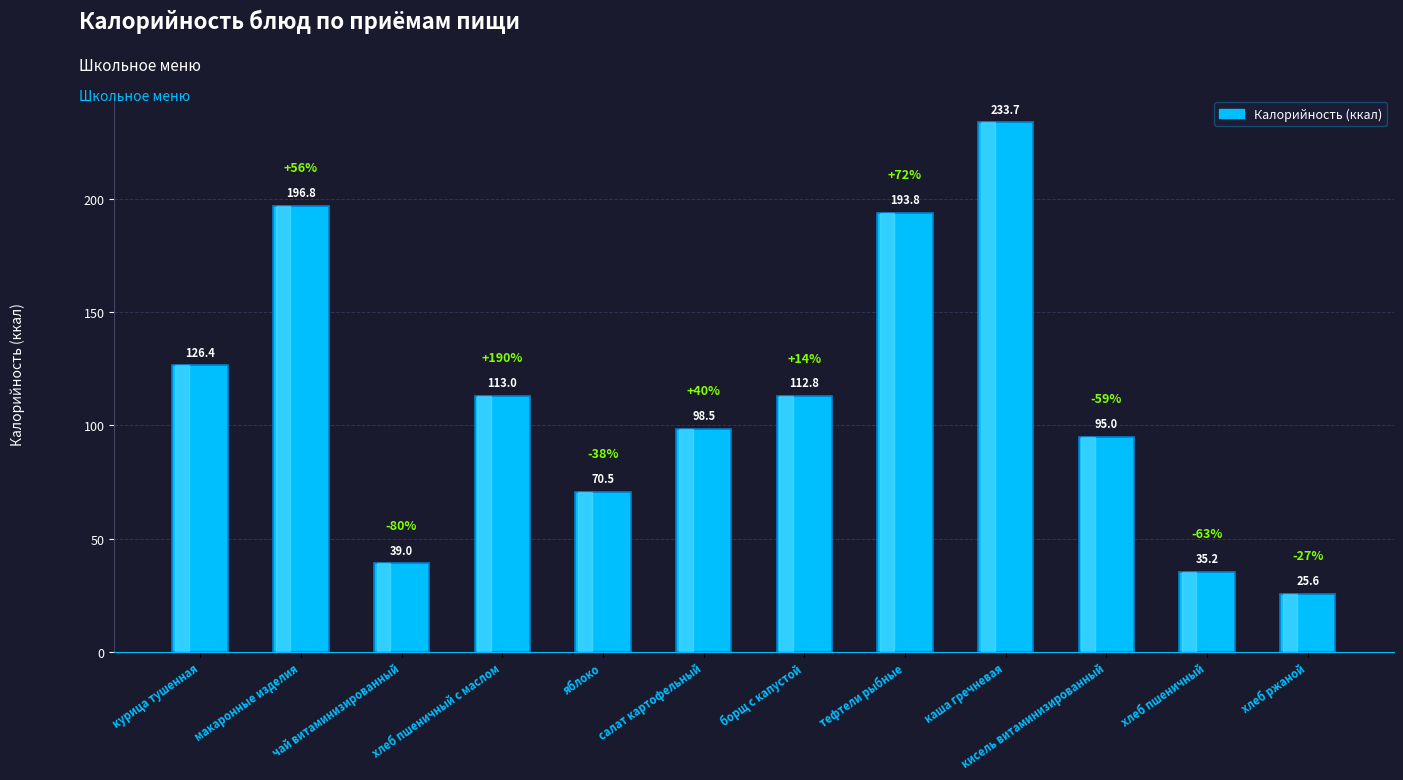

Approximately how many times larger is the value at салат картофельный compared to чай витаминизированный?

2.5